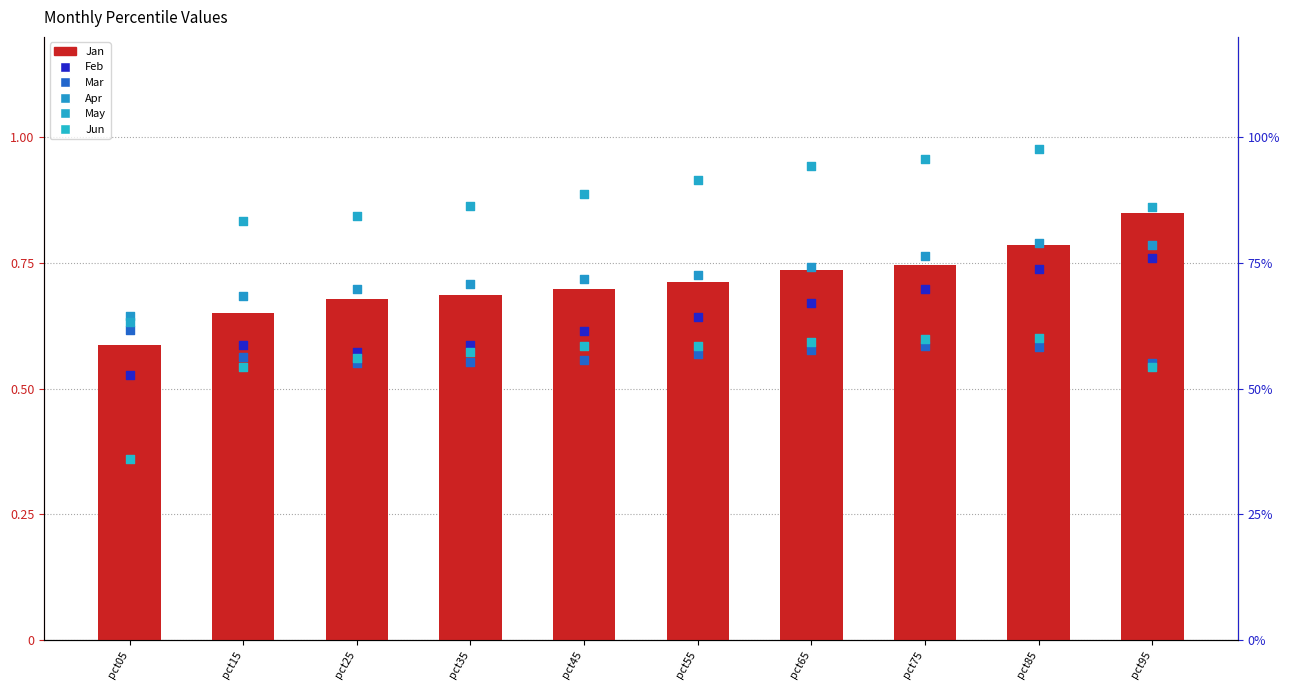

What are all the series names shown in the legend?

Jan, Feb, Mar, Apr, May, Jun